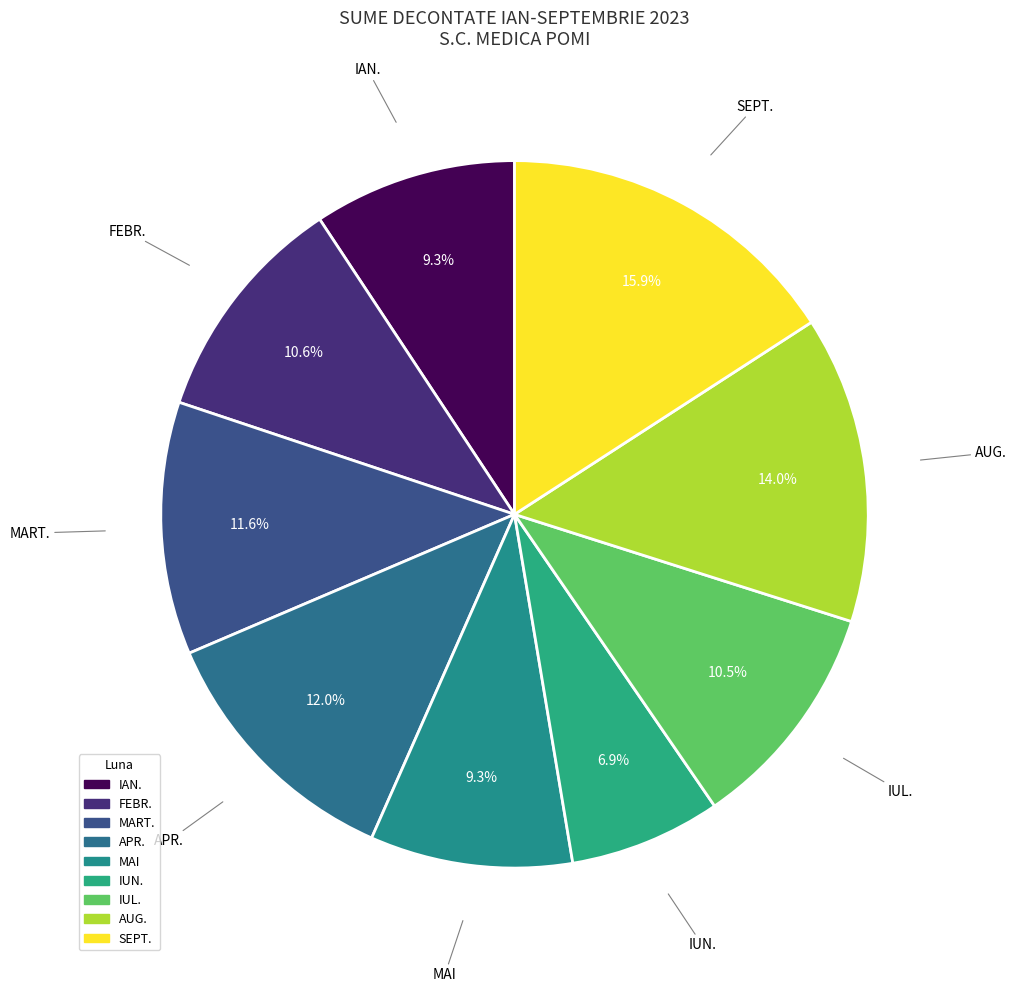

To the nearest percent, what is the difference between the largest and smallest slice percentages?

9%